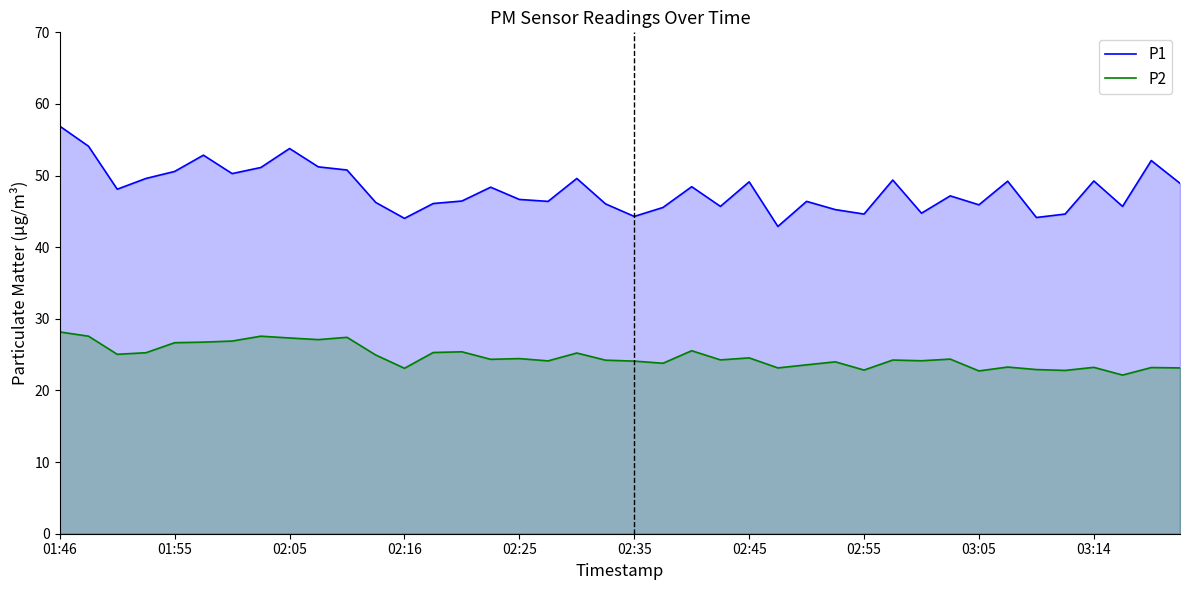

How many interior local valleys does the P2 series have?

13